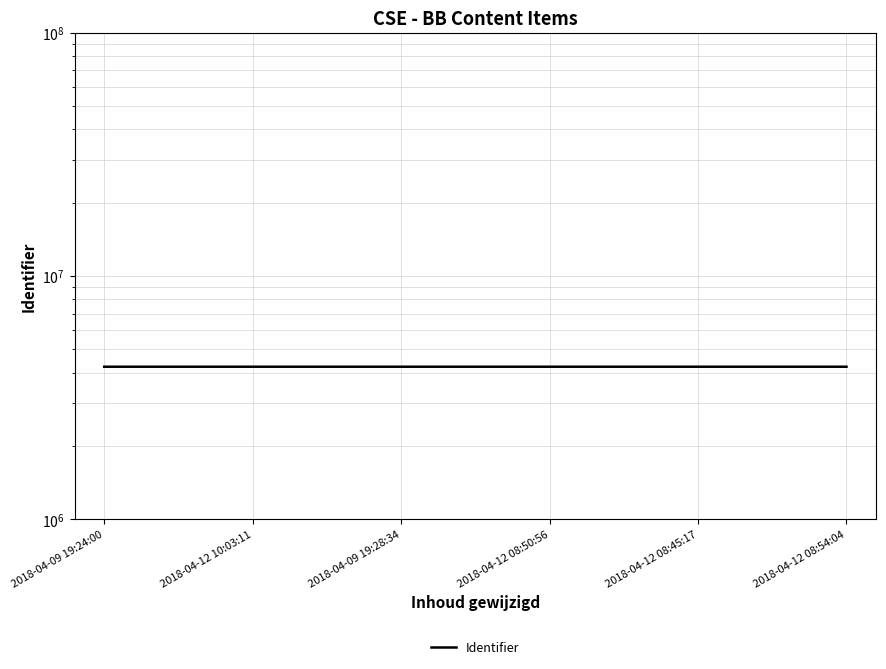

Approximately how many times larger is the value at 2018-04-12 10:03:11 compared to 2018-04-12 08:45:17?

1.0